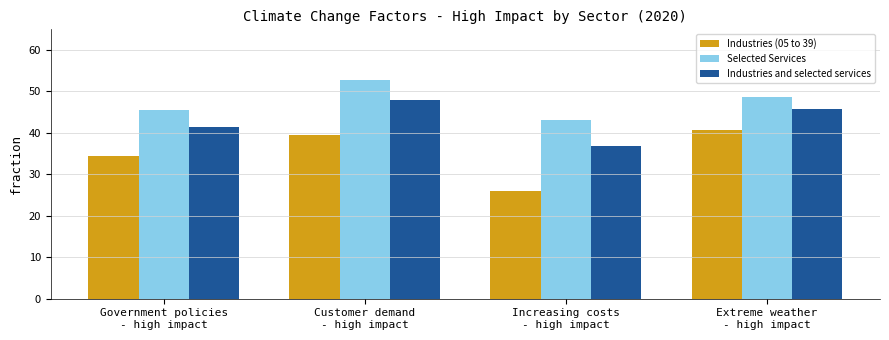

Is it true that Industries (05 to 39) equals 12.7 at Customer demand
- high impact?

False